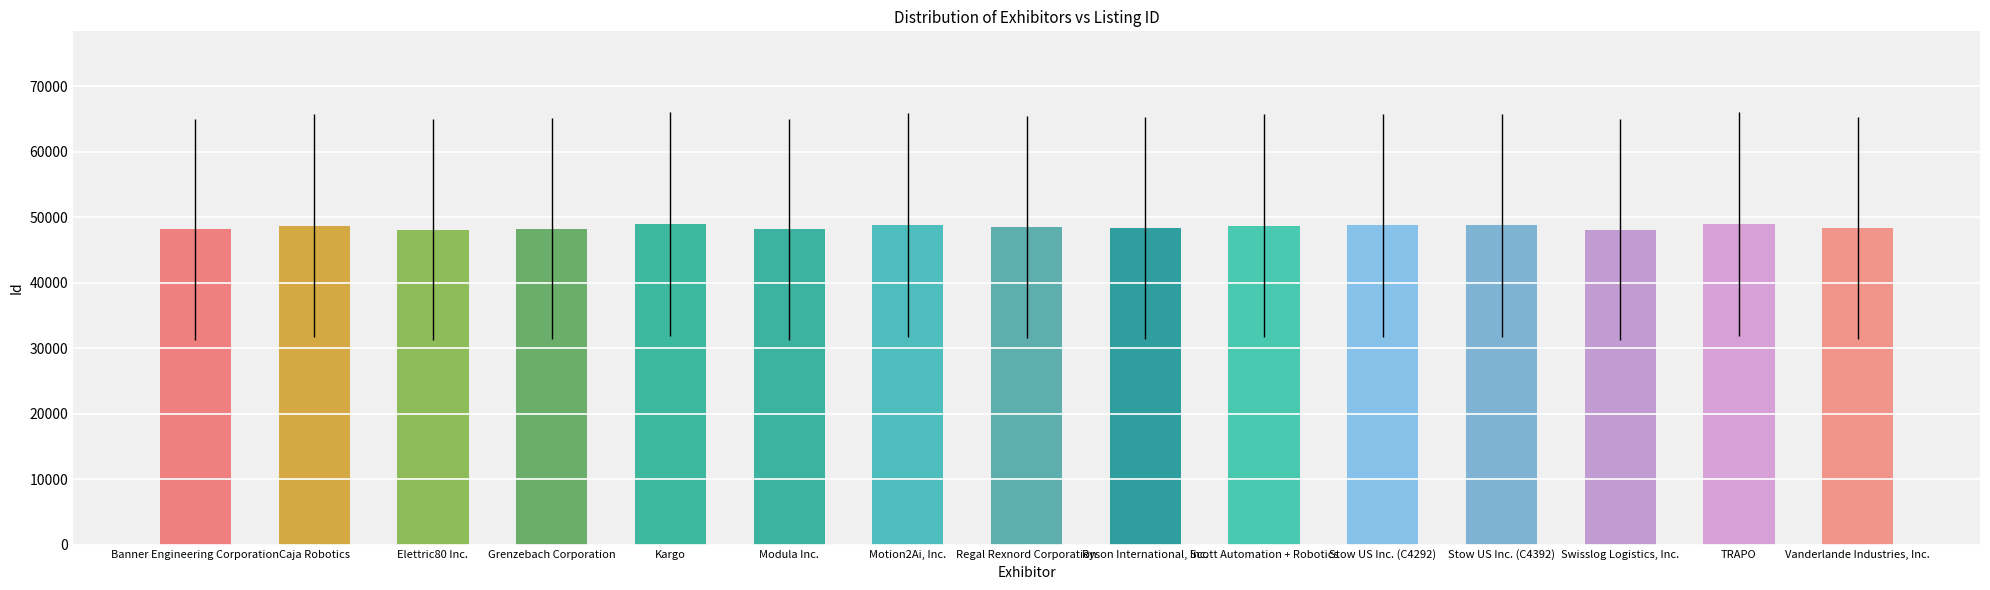

Is it true that the value at Modula Inc. is 13818?

False